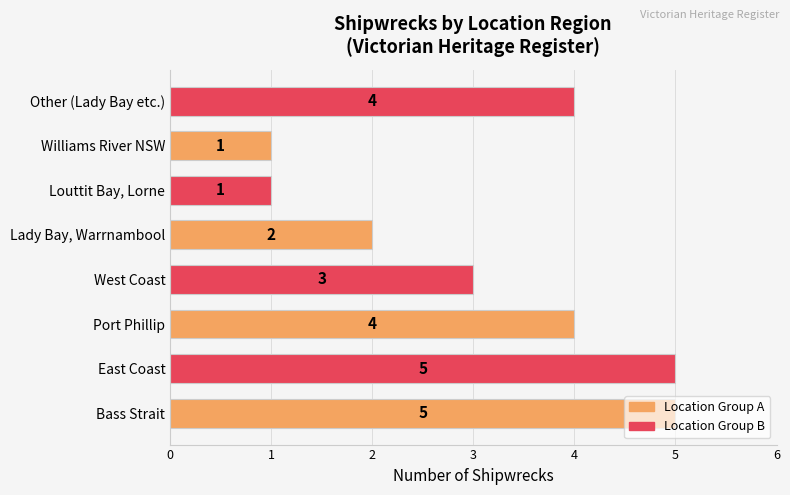

The value at Williams River NSW is 2. True or false?

False